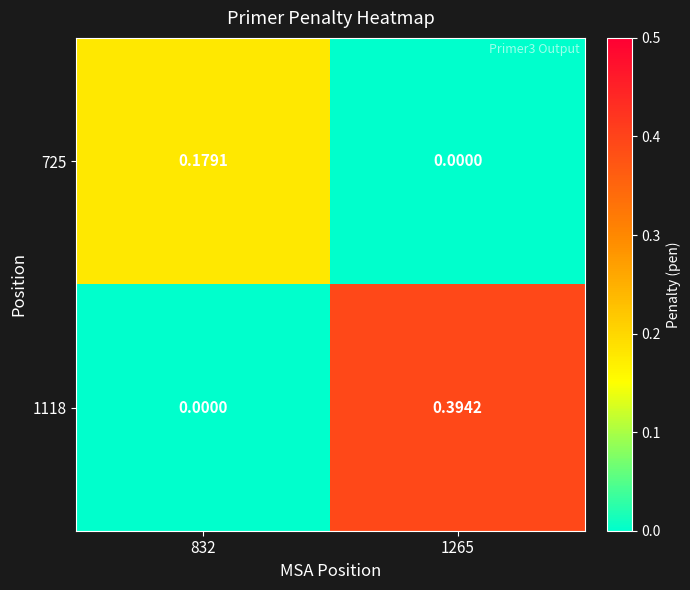

Reading left to right, list all the values displayed in this chart.

725: 832=0.2	1265=0.0
1118: 832=0.0	1265=0.4